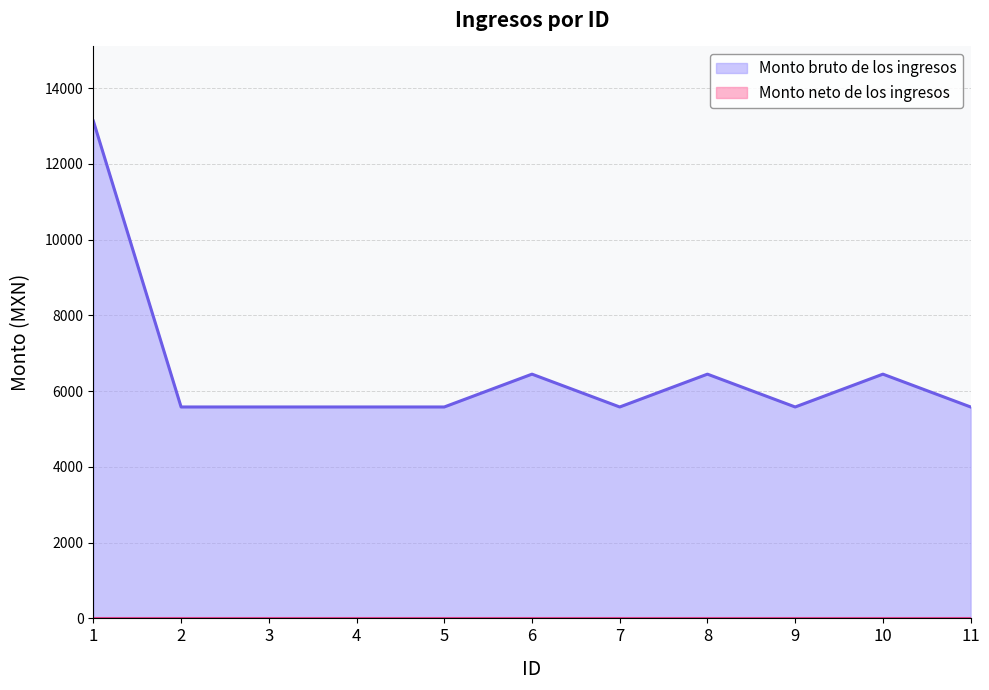

At which category does the chart reach its peak across all series?

1